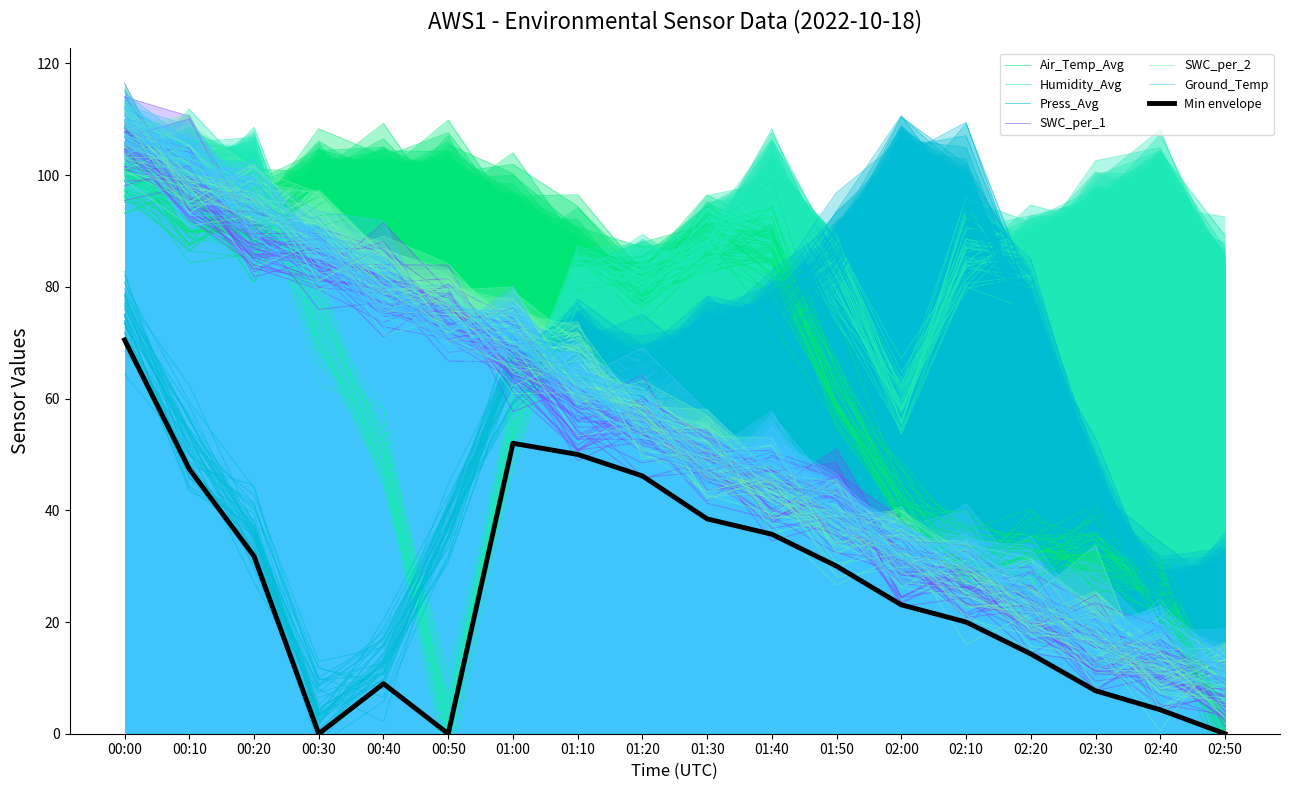

Which category has the highest value across all series?

00:00